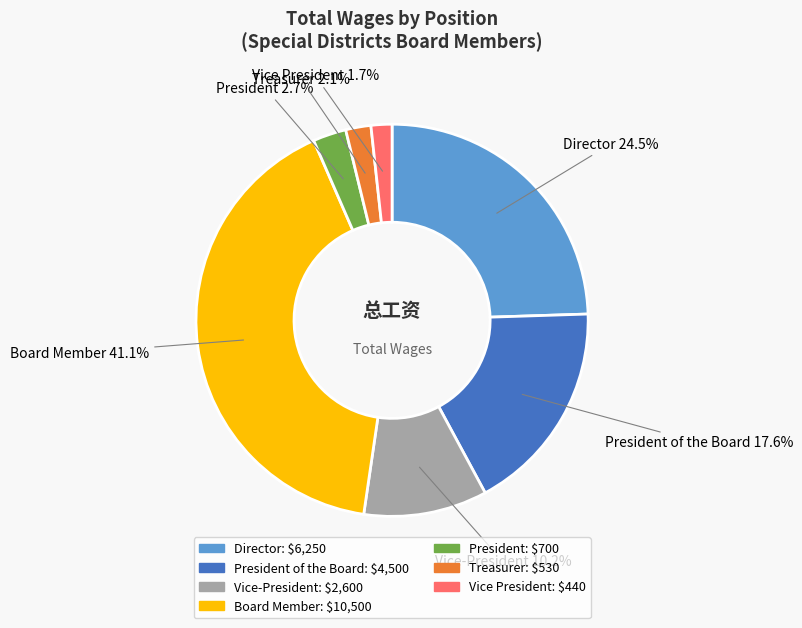

Is there any slice that represents more than half of the pie?

No